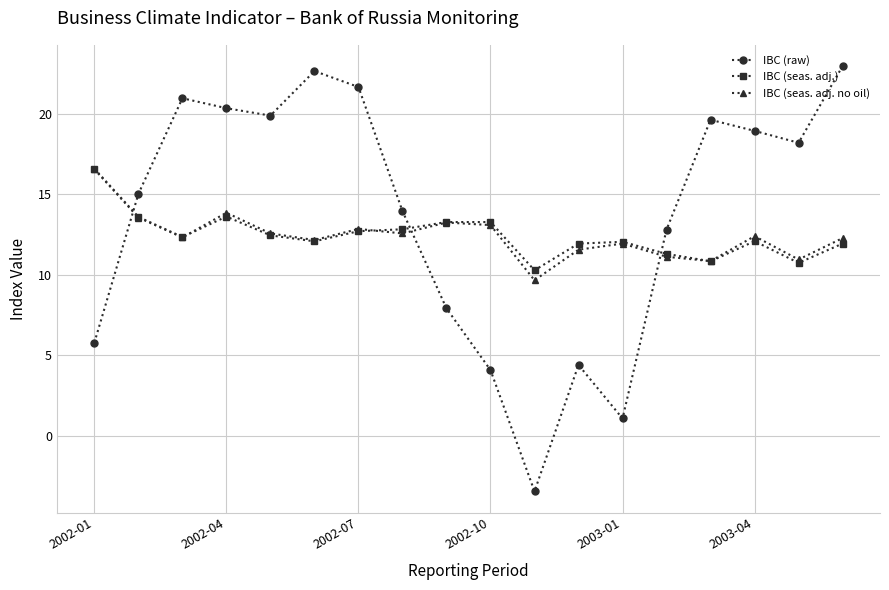

What are all the series names shown in the legend?

IBC (raw), IBC (seas. adj.), IBC (seas. adj. no oil)